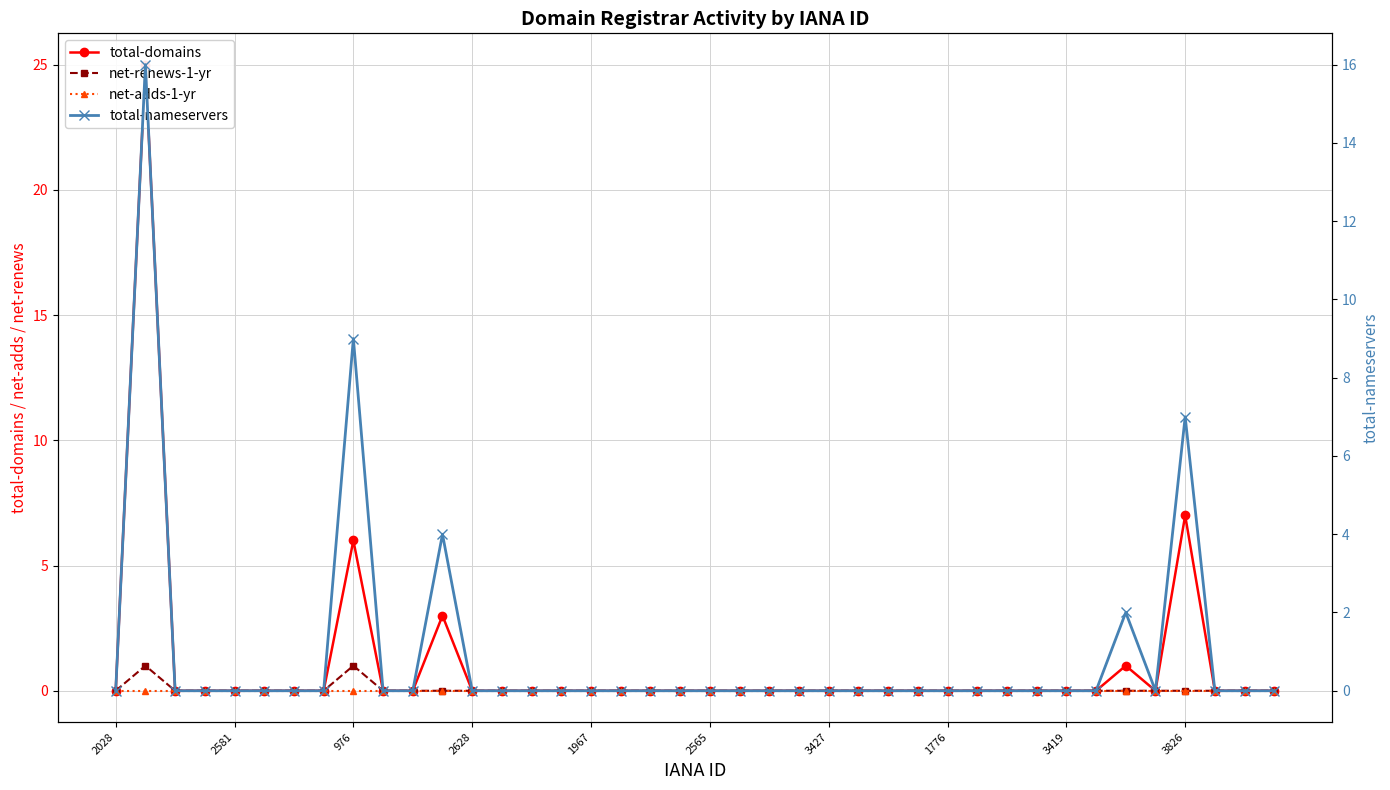

Which series has the largest range (max minus min)?

total-domains